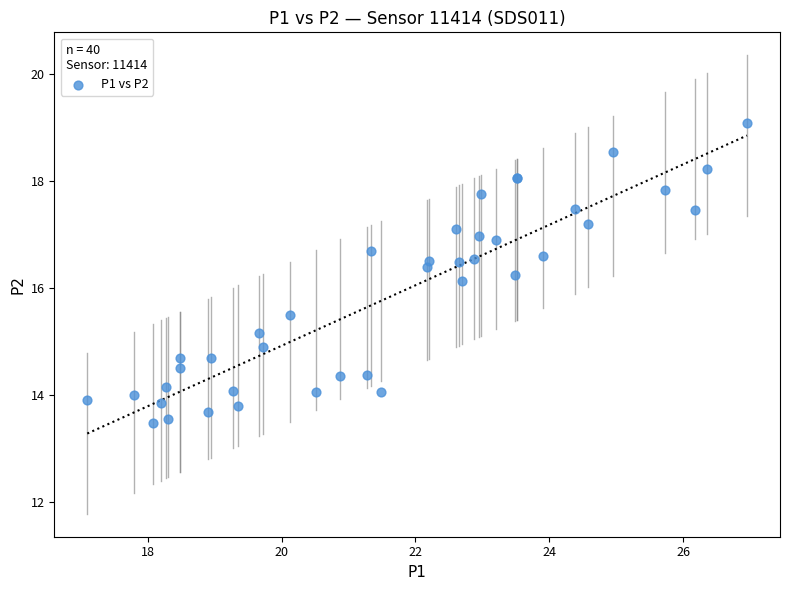

What Y value in the scatter plot is closest to 16?

16.1